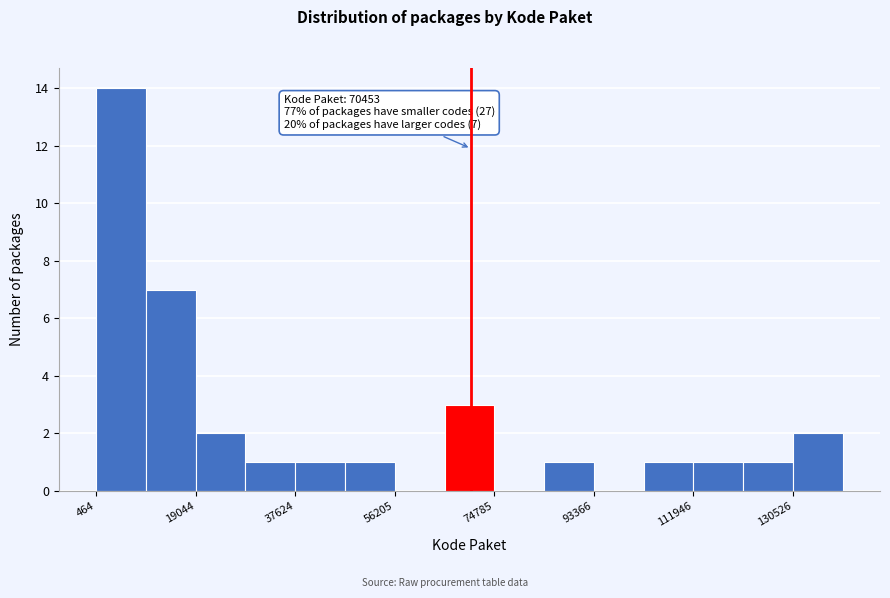

Which range on the x-axis has the tallest bar?

0 to 10000